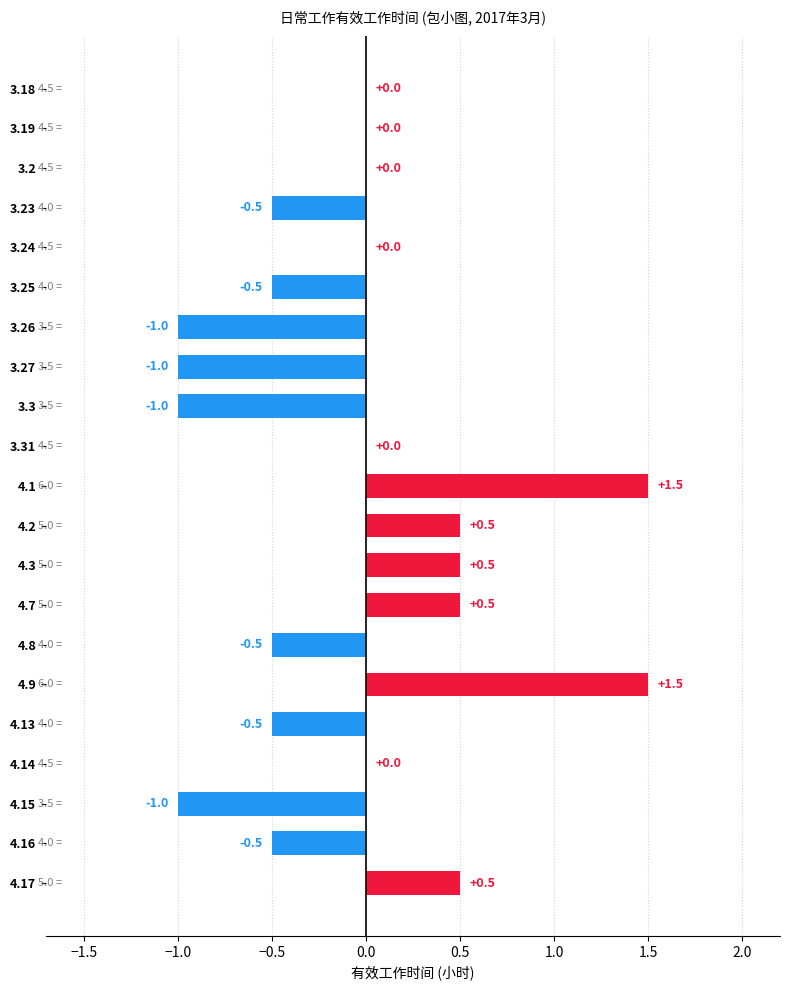

Between 3.18 and 4.8, which is larger?

3.18